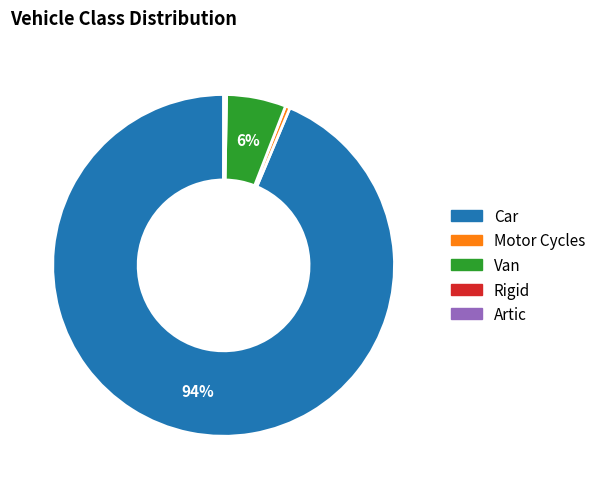

To the nearest percent, what percentage of the pie is Van?

6%